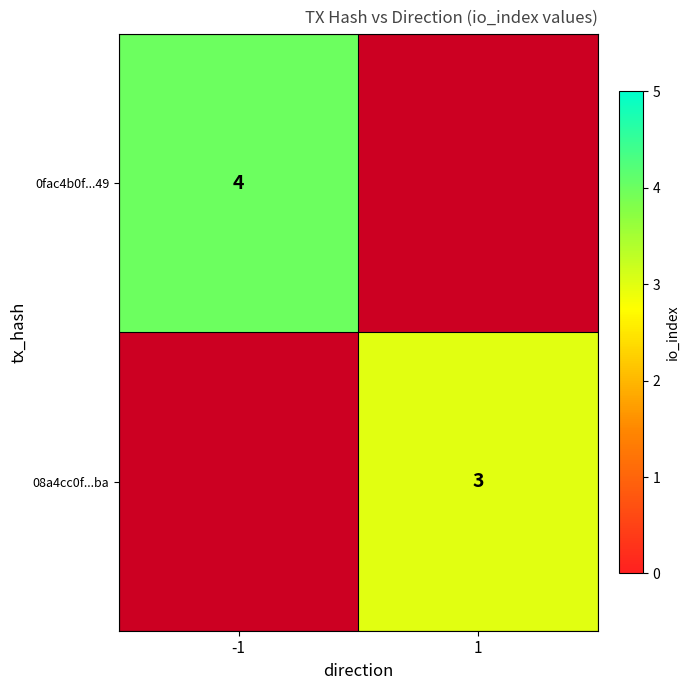

Is it true that 0fac4b0f...49 equals 7 at -1?

False